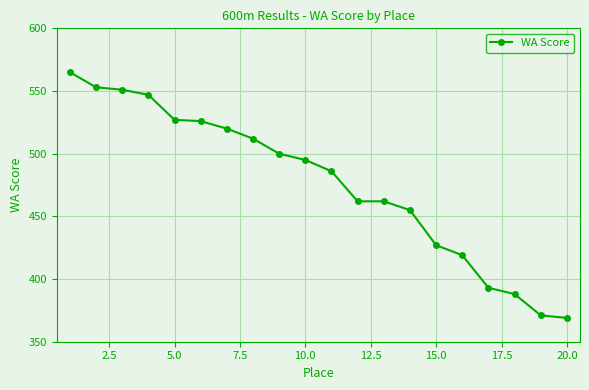

What is the greatest value displayed?

565